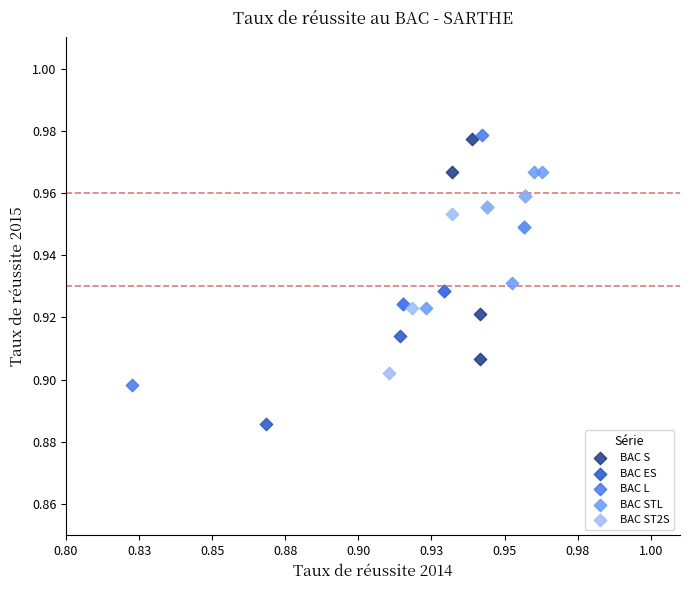

Which series reaches the minimum Y coordinate?

BAC ES